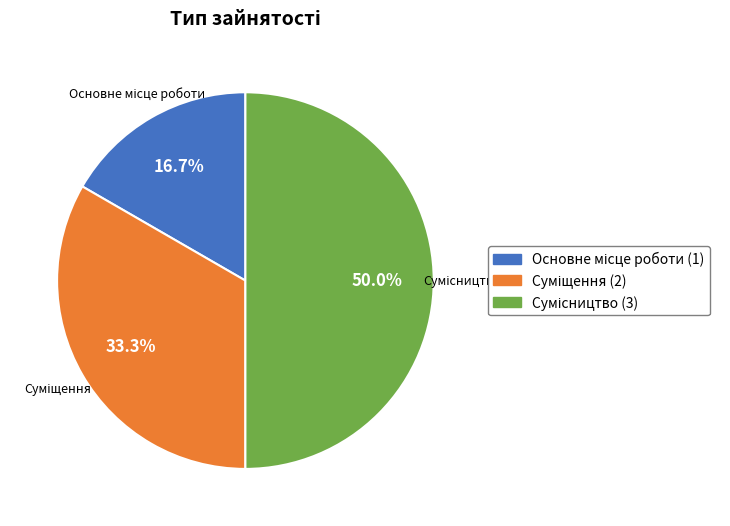

Approximately how many times larger is the value at Сумісництво compared to Основне місце роботи?

3.0